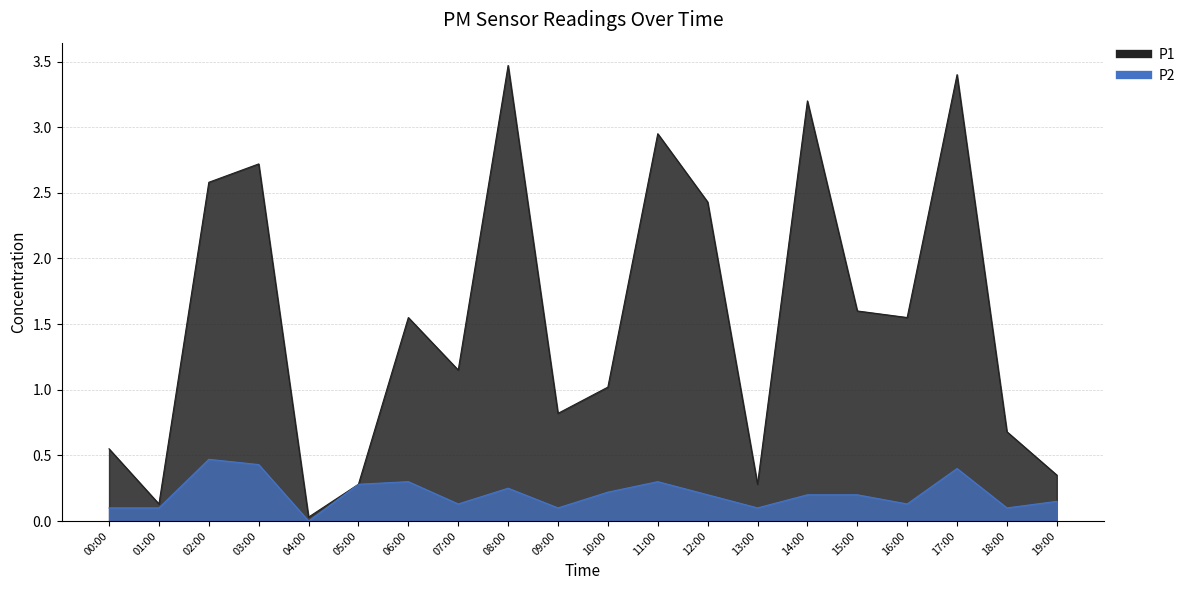

Where is P2 nearest to the value 0?

04:00